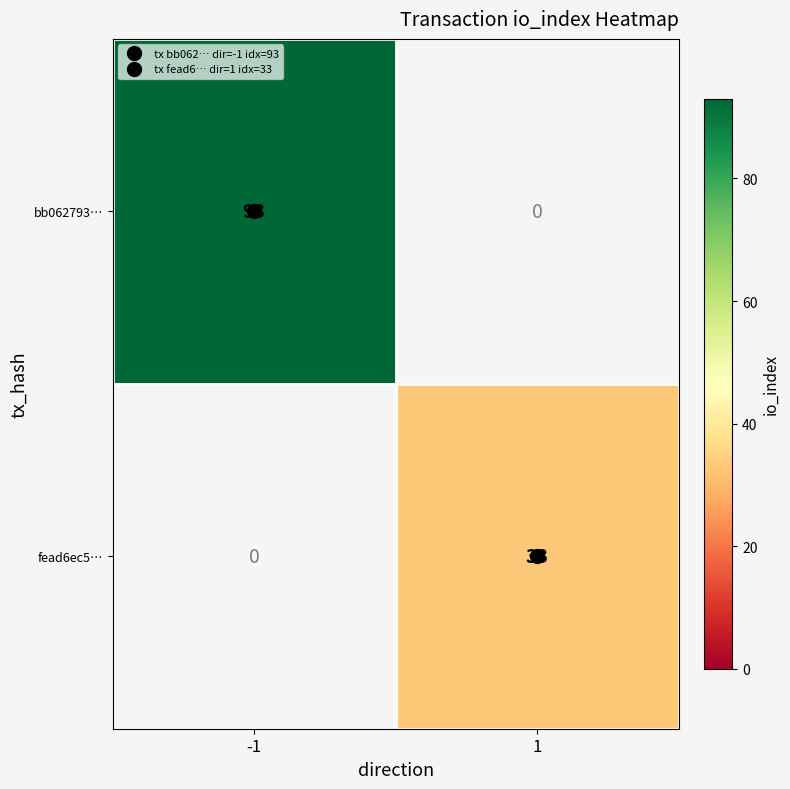

What is the minimum value shown in the chart?

33.0